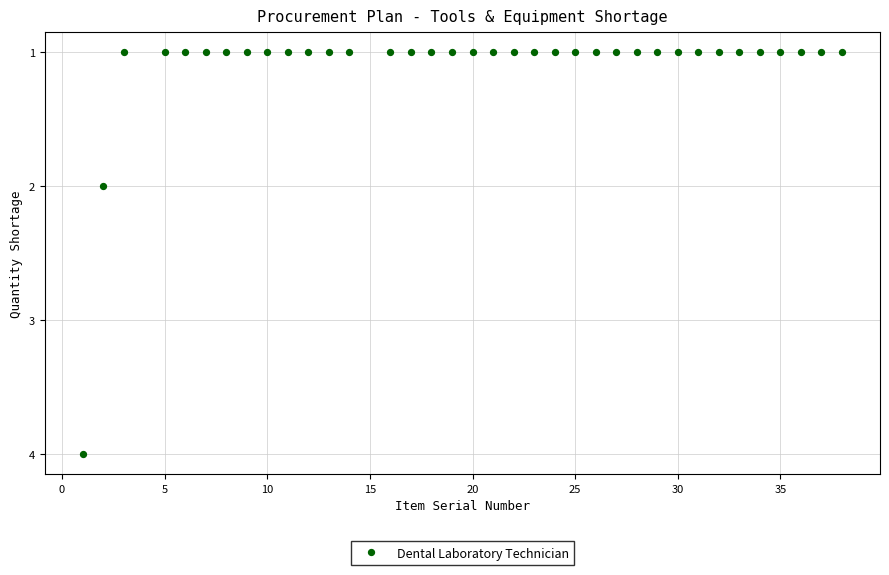

What is the range of X values (max minus min)?

37